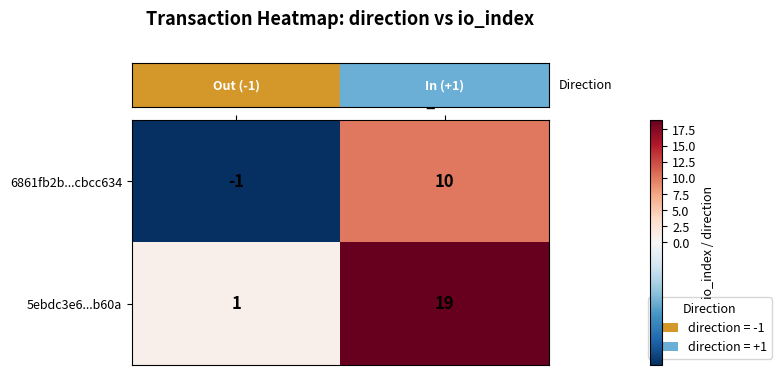

What is the sum of all 5ebdc3e6...b60a values?

20